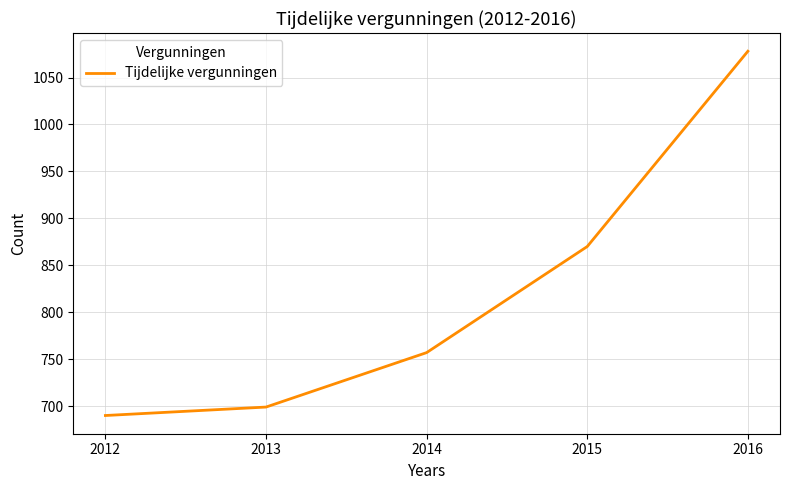

Which label corresponds to the smallest value in the chart?

2012